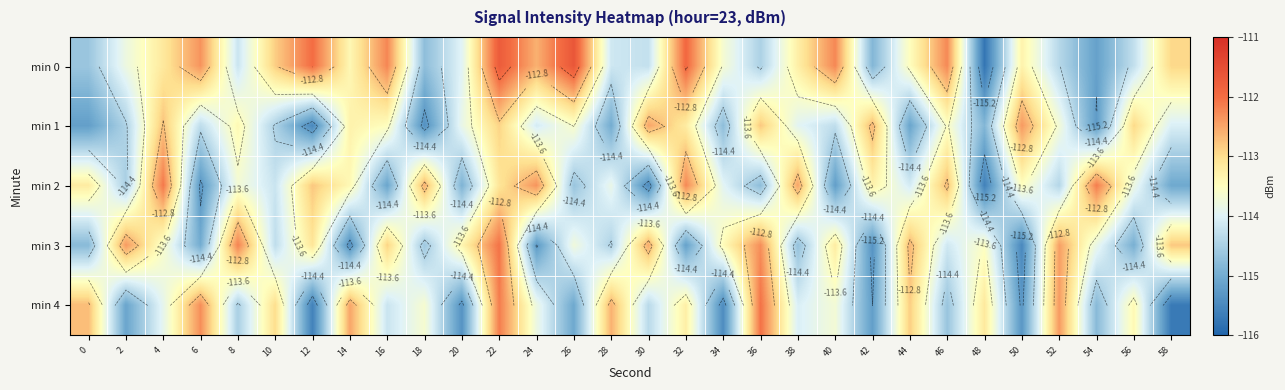

Between 32 and 34, which is larger?

32